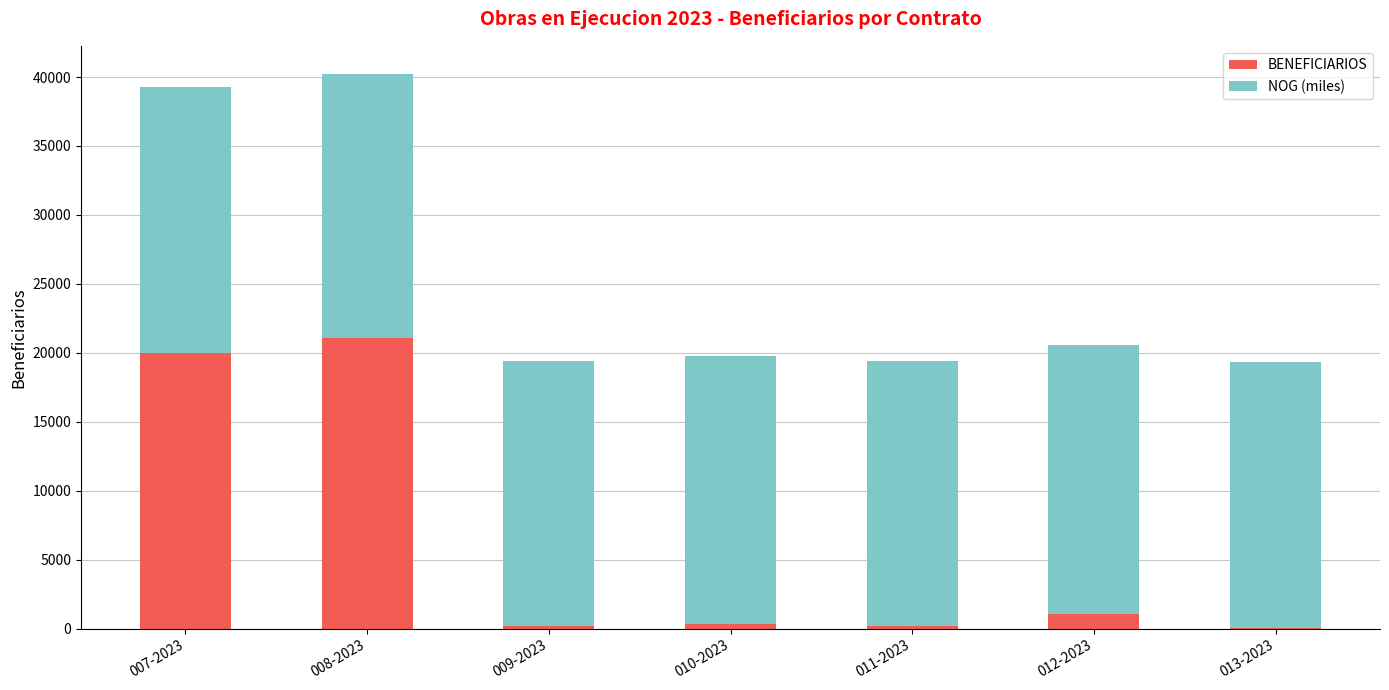

The BENEFICIARIOS series shows 1057.0 at 012-2023. True or false?

True